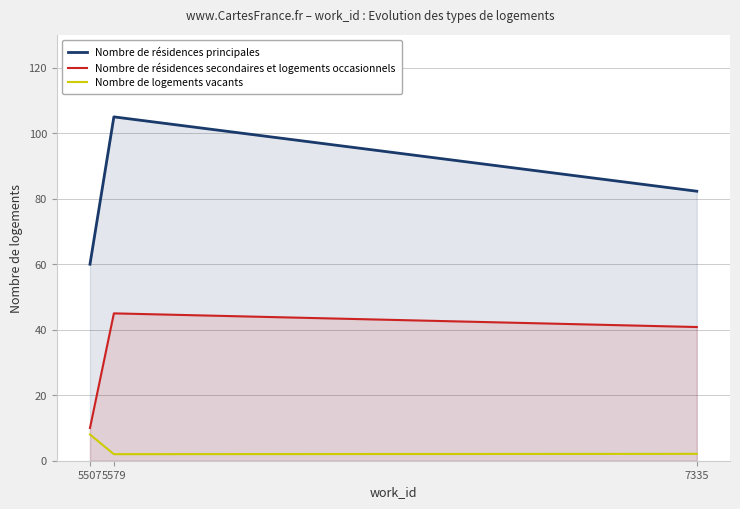

At 5507, list the series in order from smallest to largest.

Nombre de logements vacants, Nombre de résidences secondaires et logements occasionnels, Nombre de résidences principales